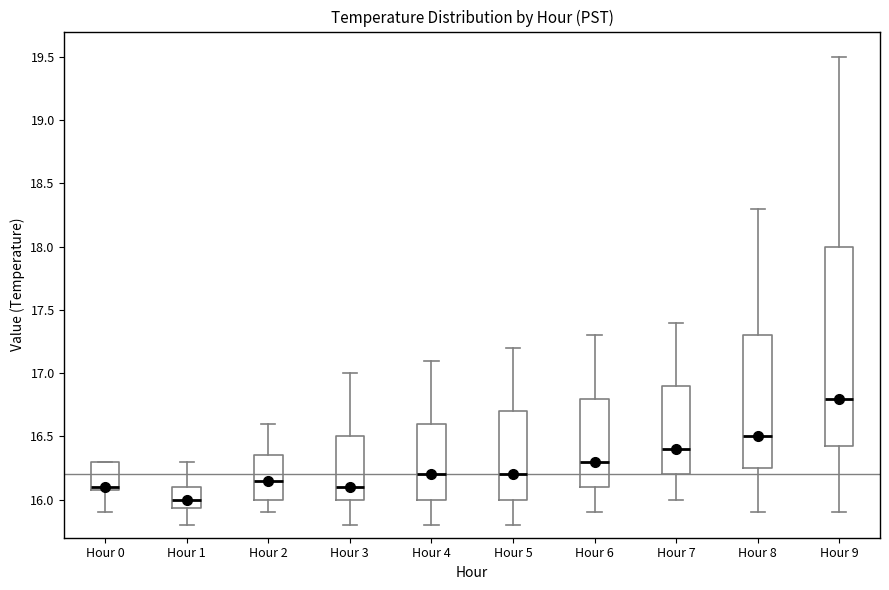

Reading left to right, read every box against the y-axis: the position of its median line, the range the box covers, and the ends of its whiskers. The values are not printed on the chart, so give them approximately, as read against the axis.

Hour 0: median 16.10 (just above the box's lower edge), box 16.10 to 16.30, whiskers 15.90 to 16.30
Hour 1: median 16.00, box 15.95 to 16.10, whiskers 15.80 to 16.30
Hour 2: median 16.15, box 16.00 to 16.35, whiskers 15.90 to 16.60
Hour 3: median 16.10, box 16.00 to 16.50, whiskers 15.80 to 17.00
Hour 4: median 16.20, box 16.00 to 16.60, whiskers 15.80 to 17.10
Hour 5: median 16.20, box 16.00 to 16.70, whiskers 15.80 to 17.20
Hour 6: median 16.30, box 16.10 to 16.80, whiskers 15.90 to 17.30
Hour 7: median 16.40, box 16.20 to 16.90, whiskers 16.00 to 17.40
Hour 8: median 16.50, box 16.25 to 17.30, whiskers 15.90 to 18.30
Hour 9: median 16.80, box 16.45 to 18.00, whiskers 15.90 to 19.50